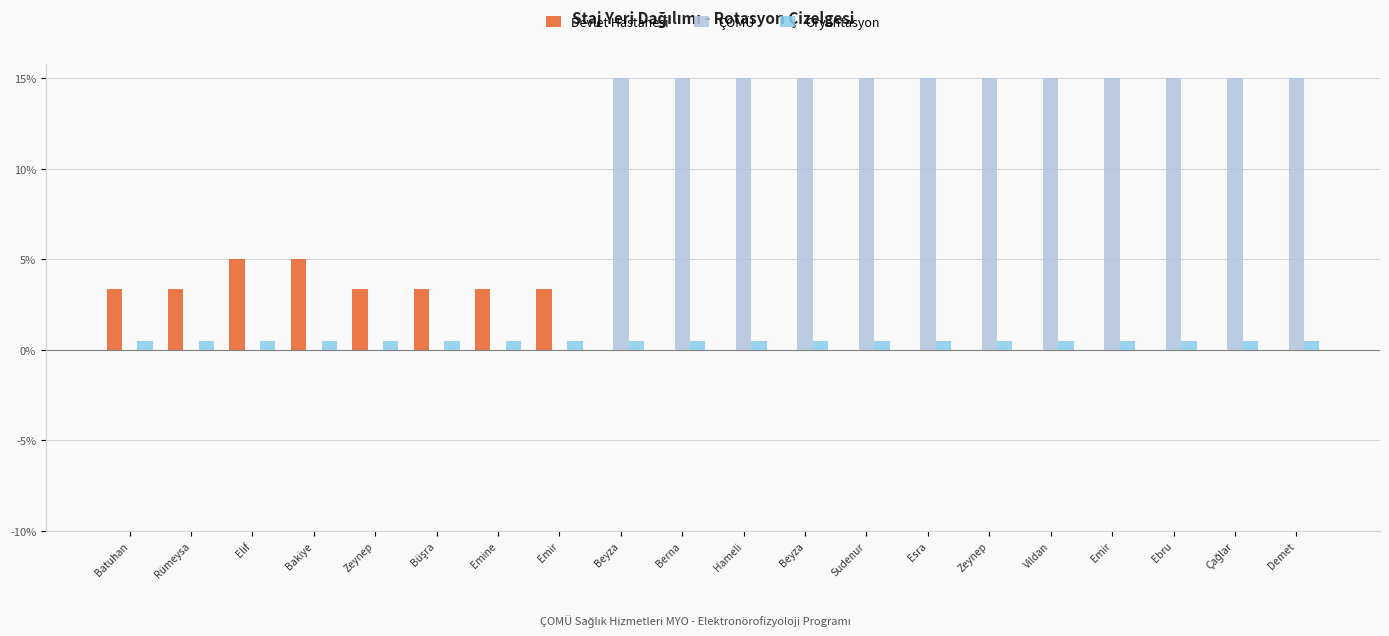

How many groups of bars are there?

20